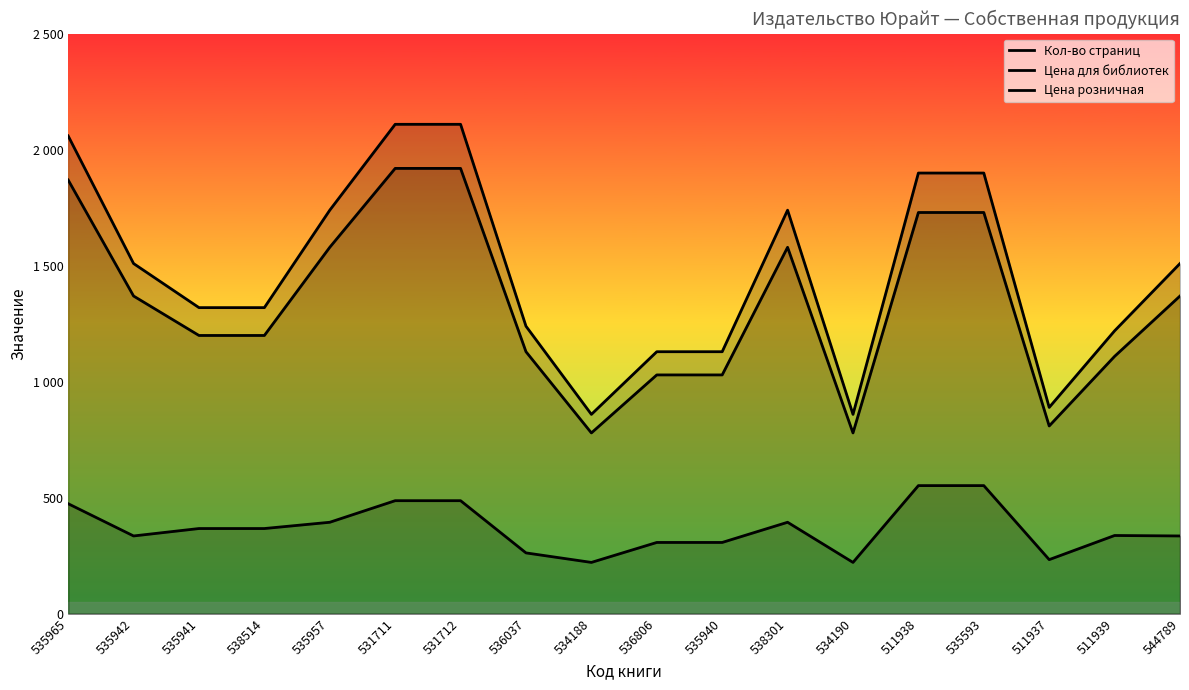

Which series has the largest total across all categories?

Цена розничная